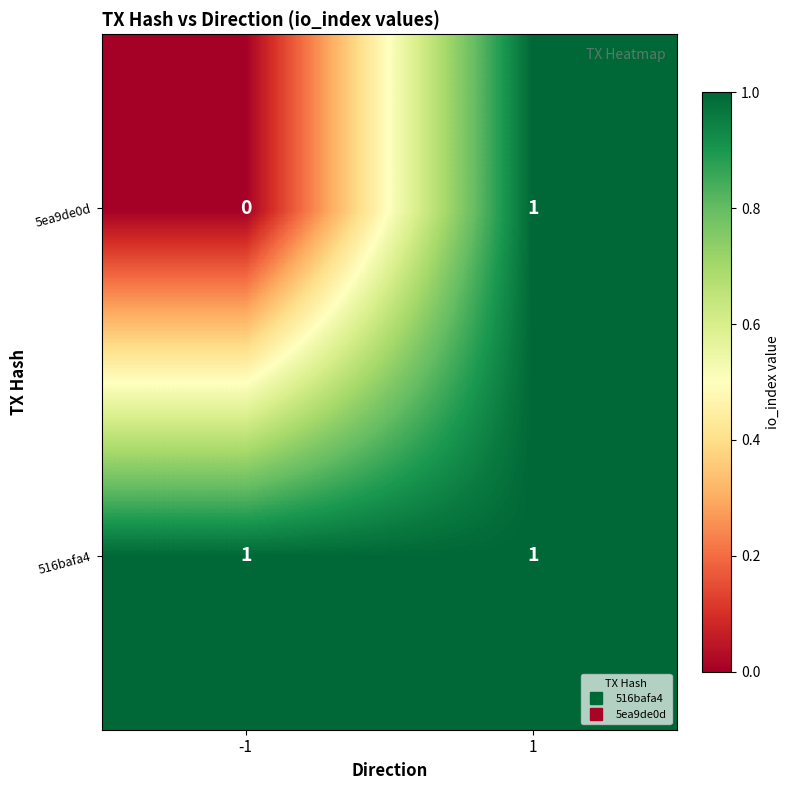

True or false: 516bafa4 has a value of 0 at 1.

False